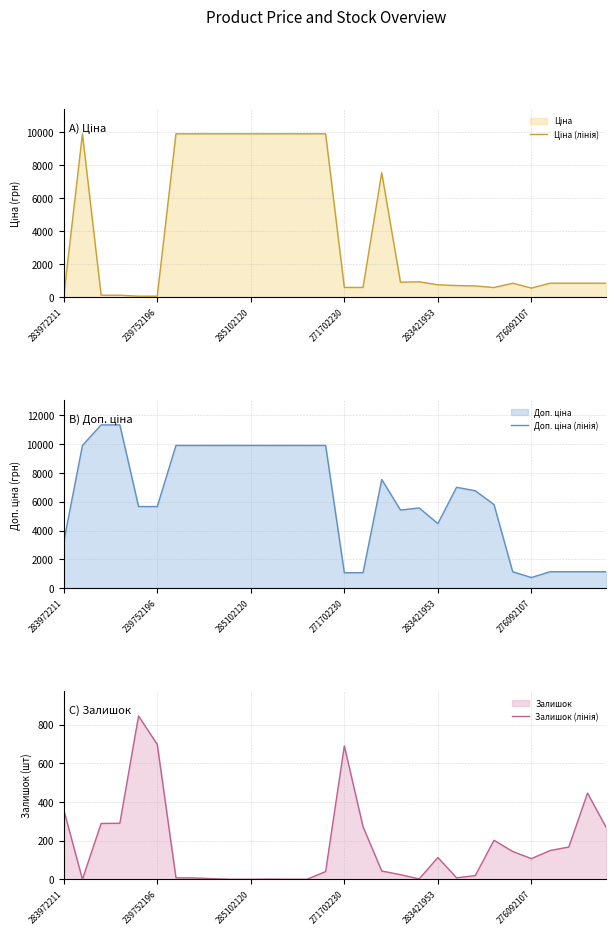

What is the maximum value shown in the chart?

11334.0